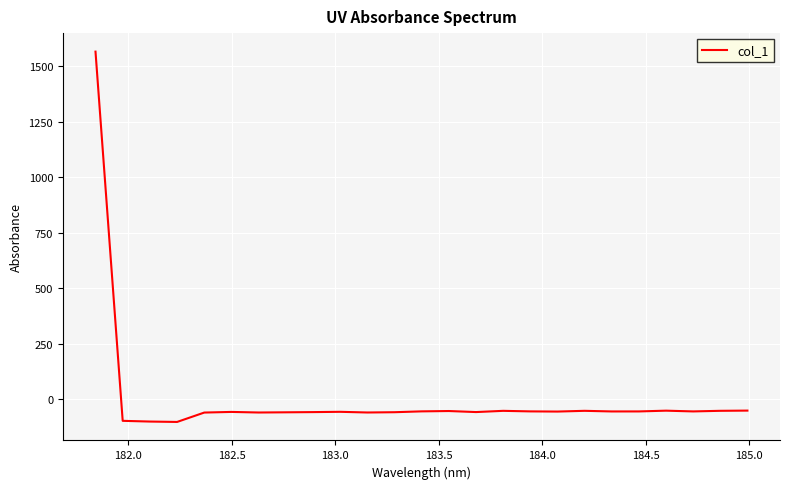

Does the chart display data point markers on the line(s)?

No